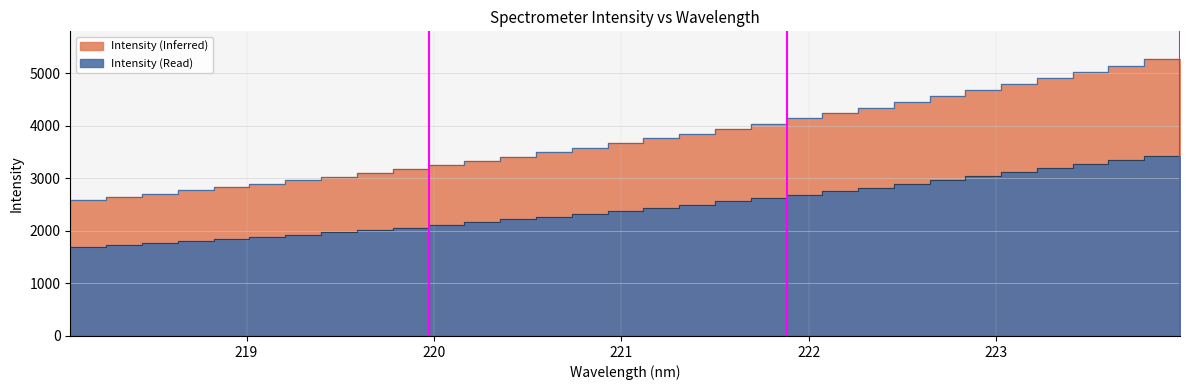

What is the difference between the maximum and minimum values?

2729.6